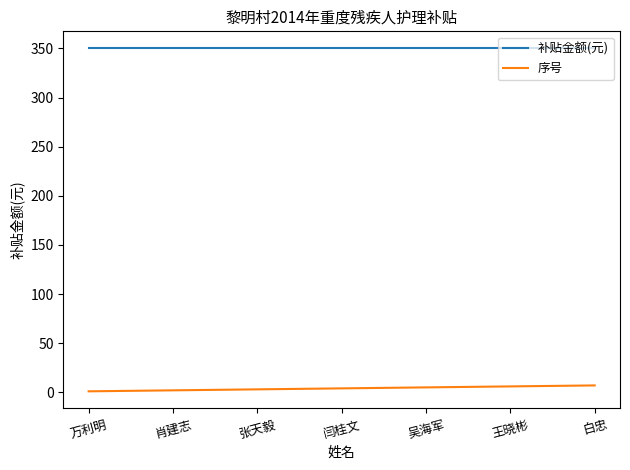

What are all the series names shown in the legend?

补贴金额(元), 序号